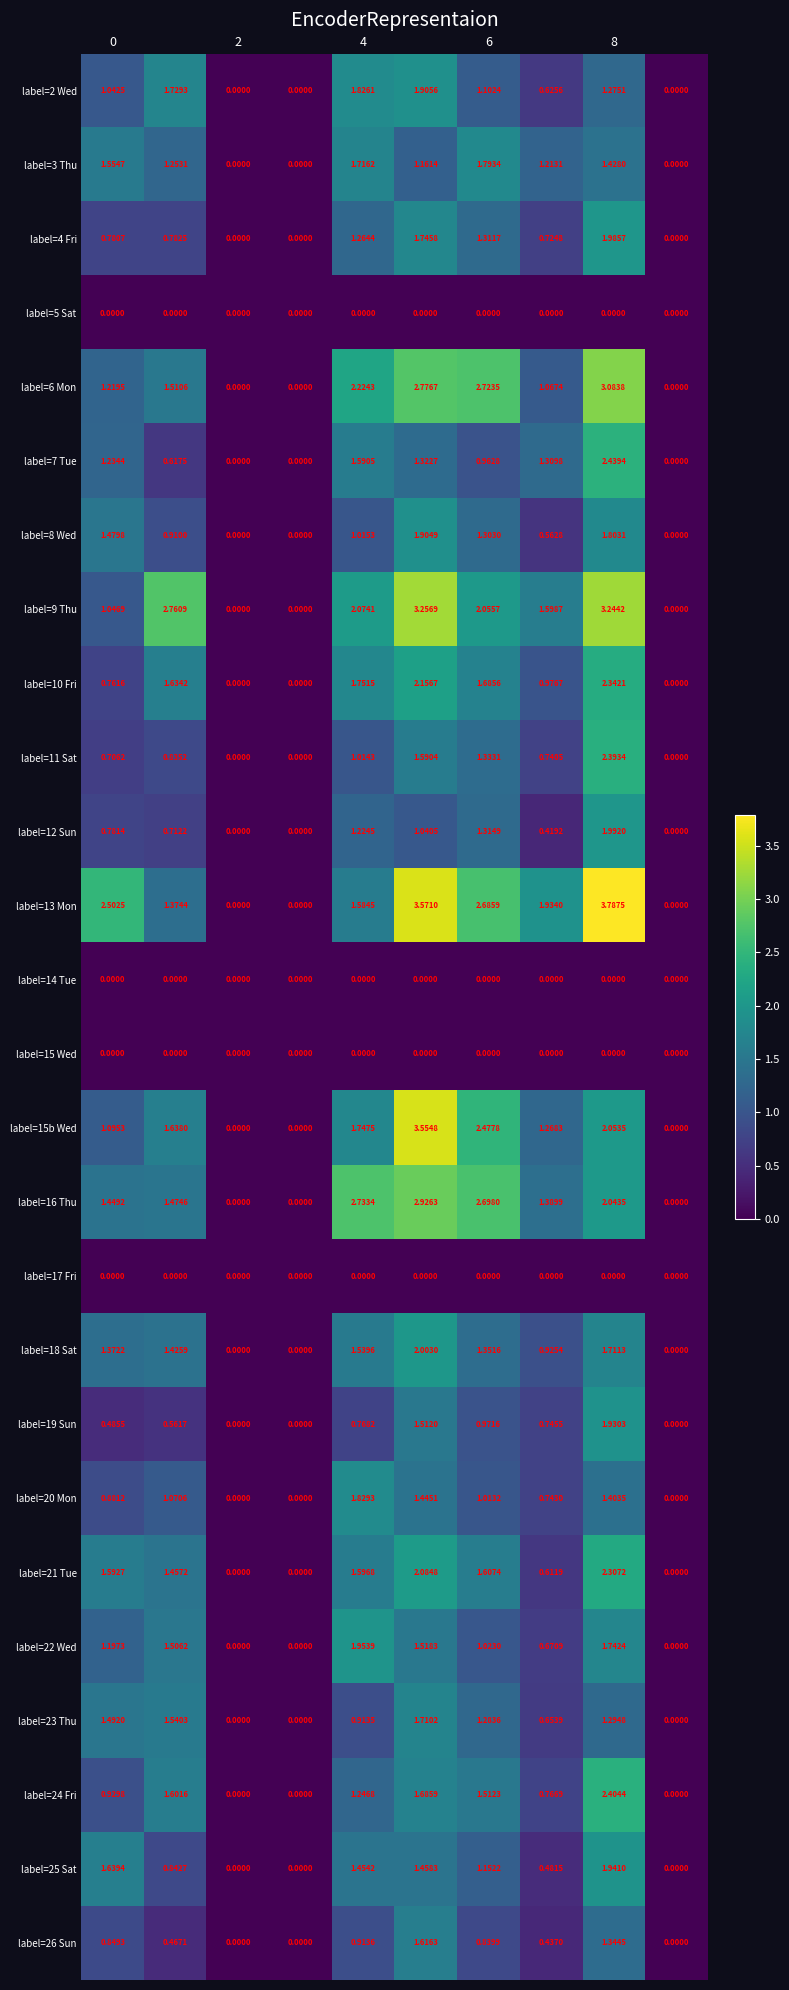

How many distinct data groups are displayed?

26